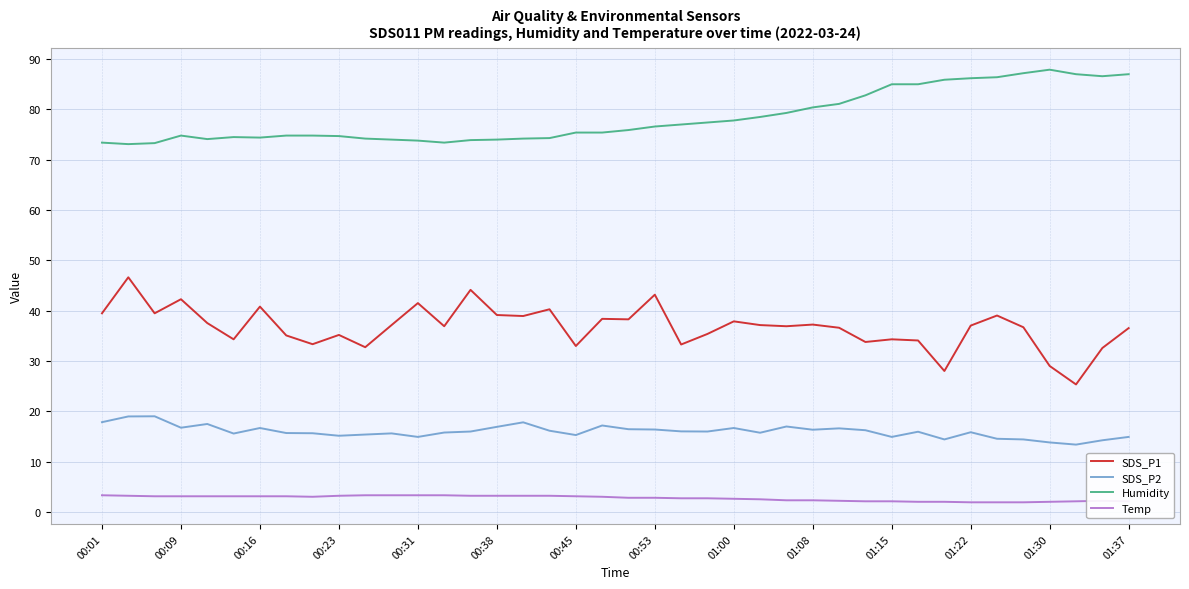

Which series has the largest total across all categories?

Humidity